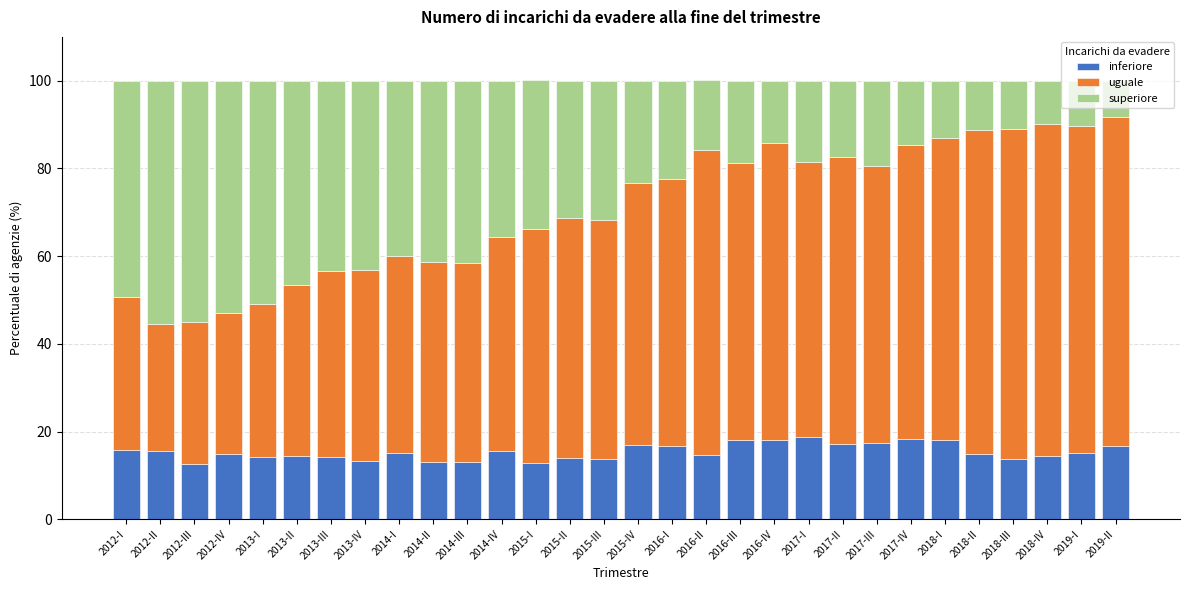

What is the sum of all inferiore values?

461.1